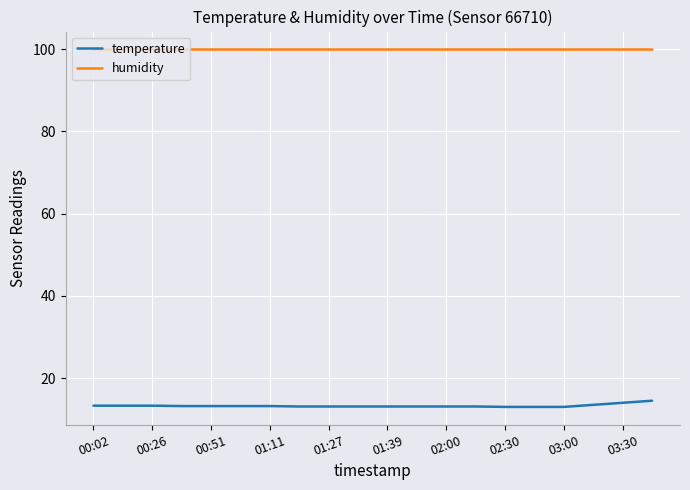

True or false: temperature and humidity cross at least once.

False